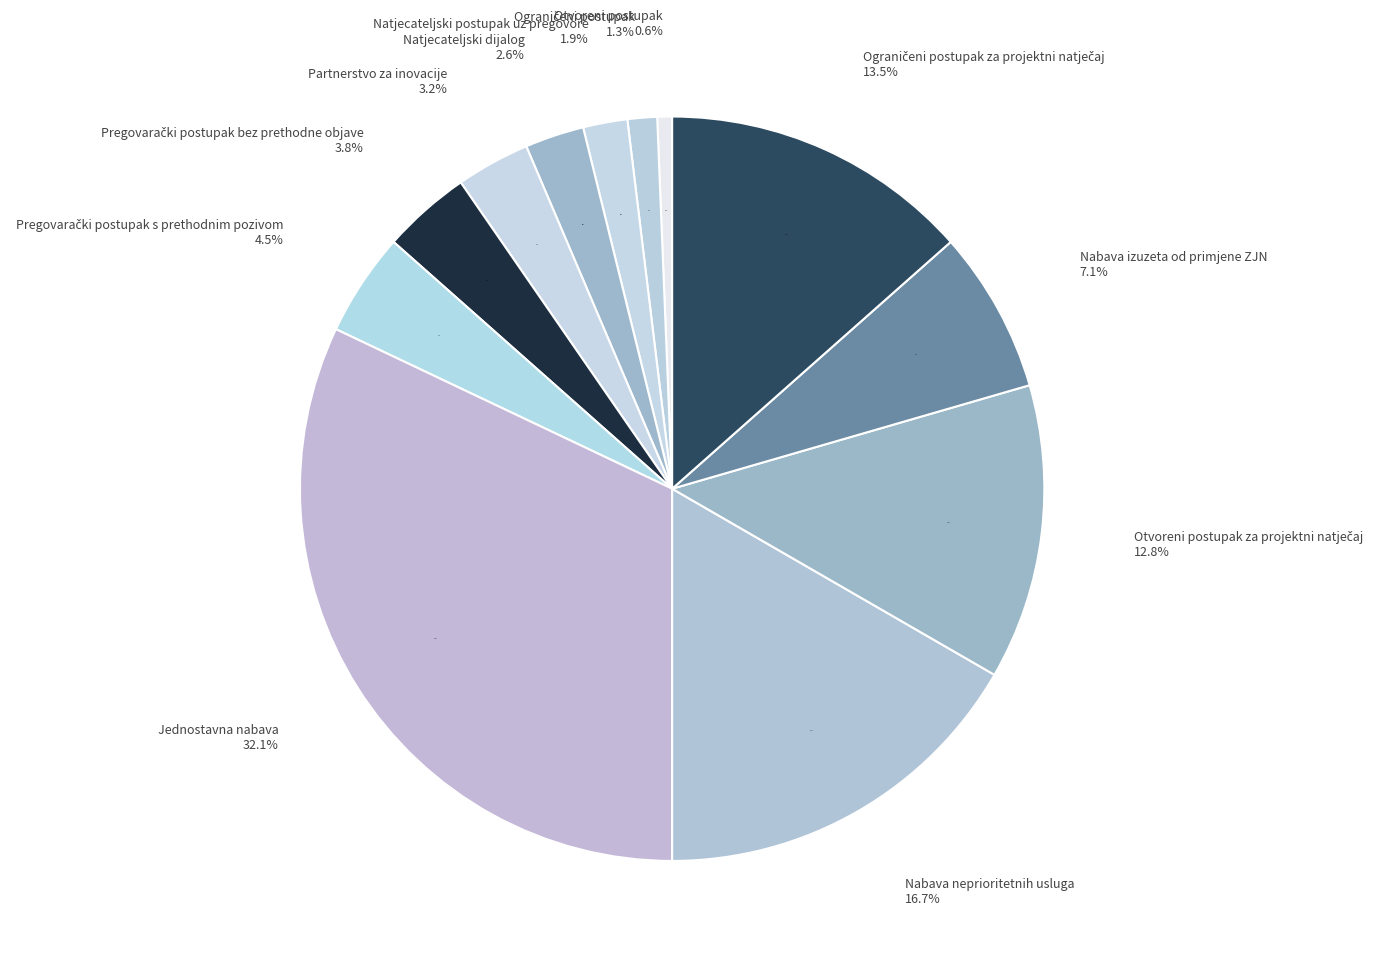

True or false: Pregovarački postupak s prethodnim pozivom accounts for 1% of the total.

False